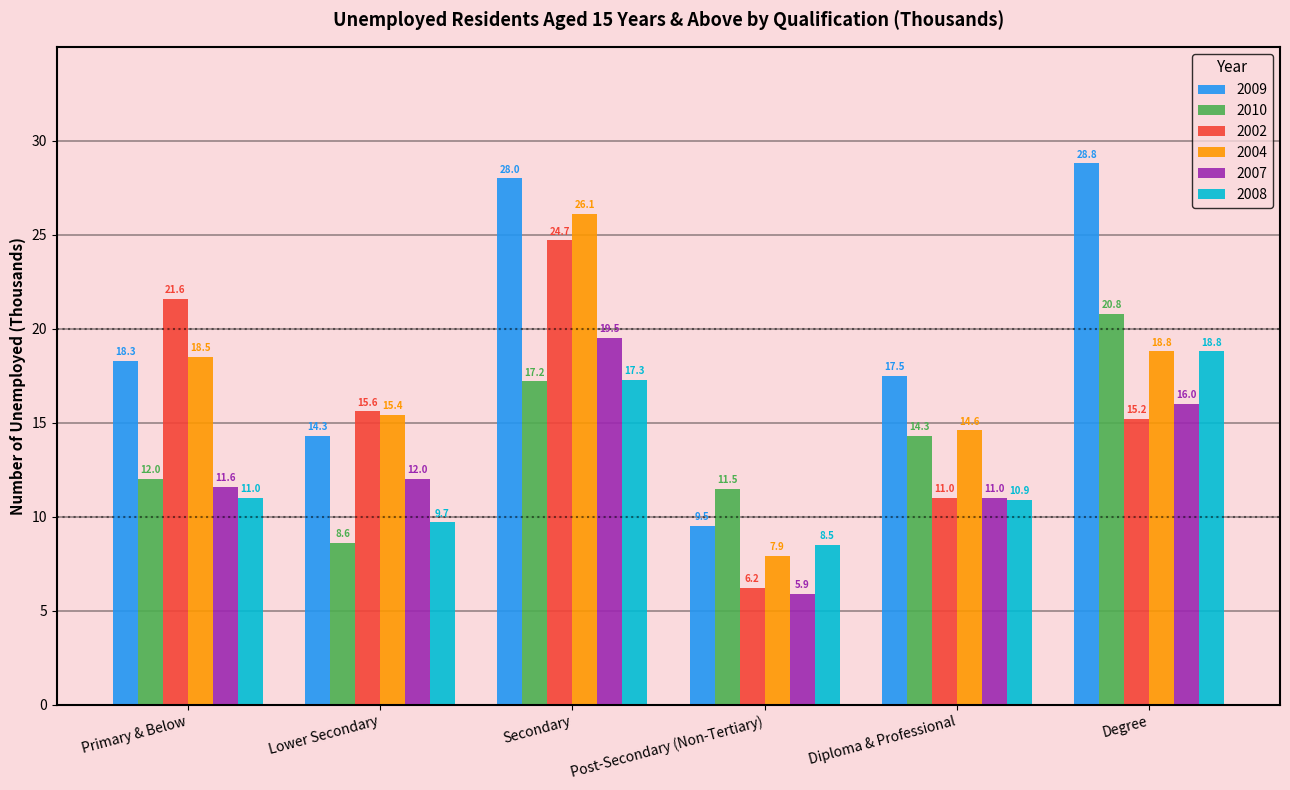

List the labels in order of 2010 value, largest first.

Degree, Secondary, Diploma & Professional, Primary & Below, Post-Secondary (Non-Tertiary), Lower Secondary